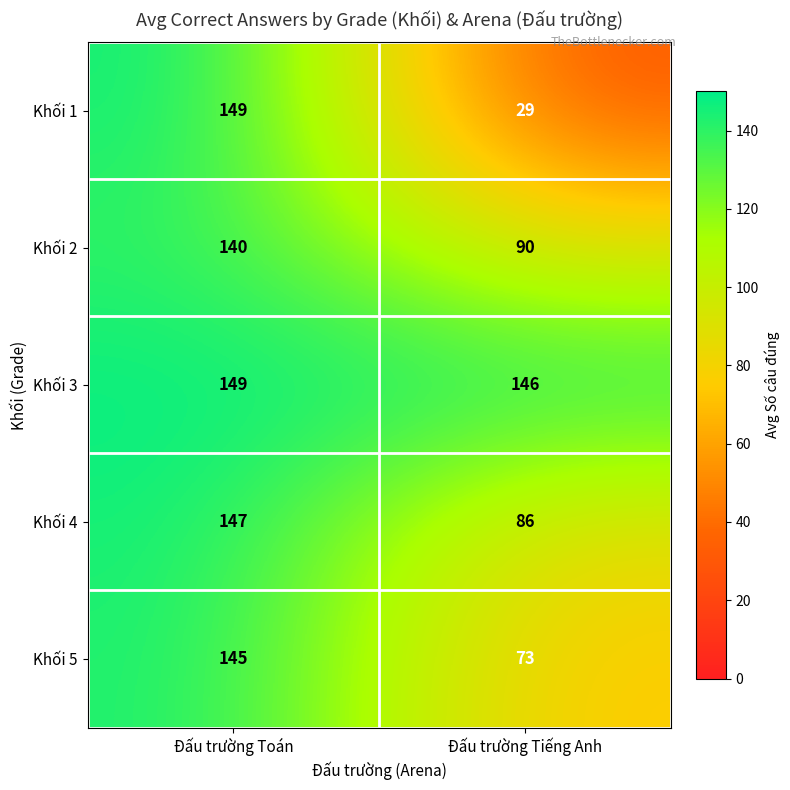

What is the approximate value of Khối 5 at Đấu trường Toán, to the nearest 5?

145